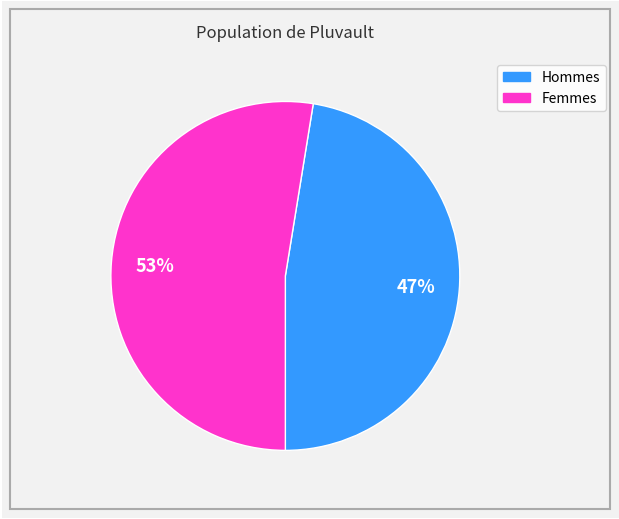

Is there a majority slice in this chart?

Yes